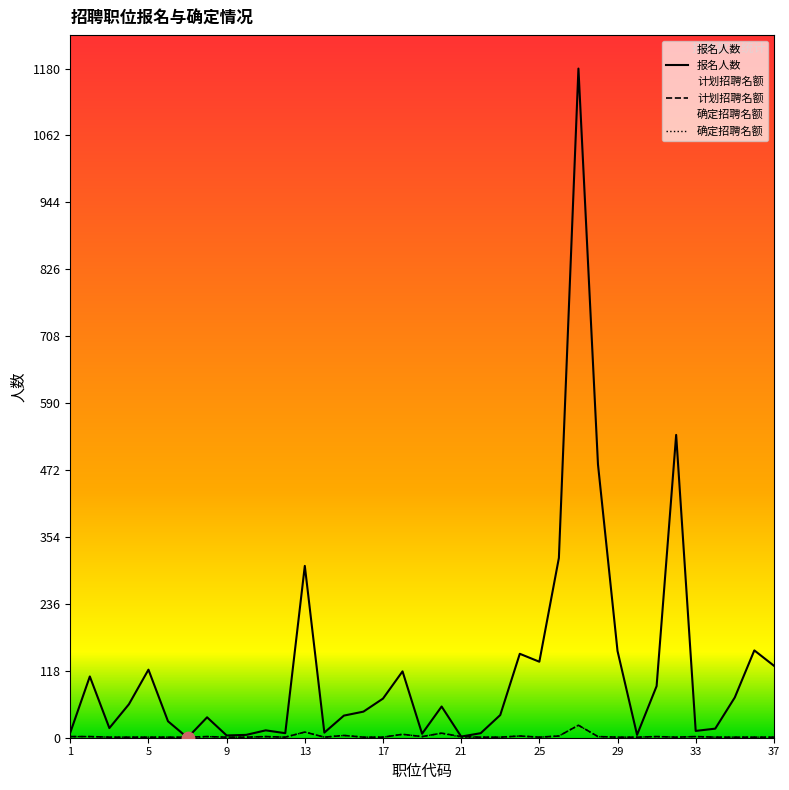

At which category is the sum across all series the highest?

27